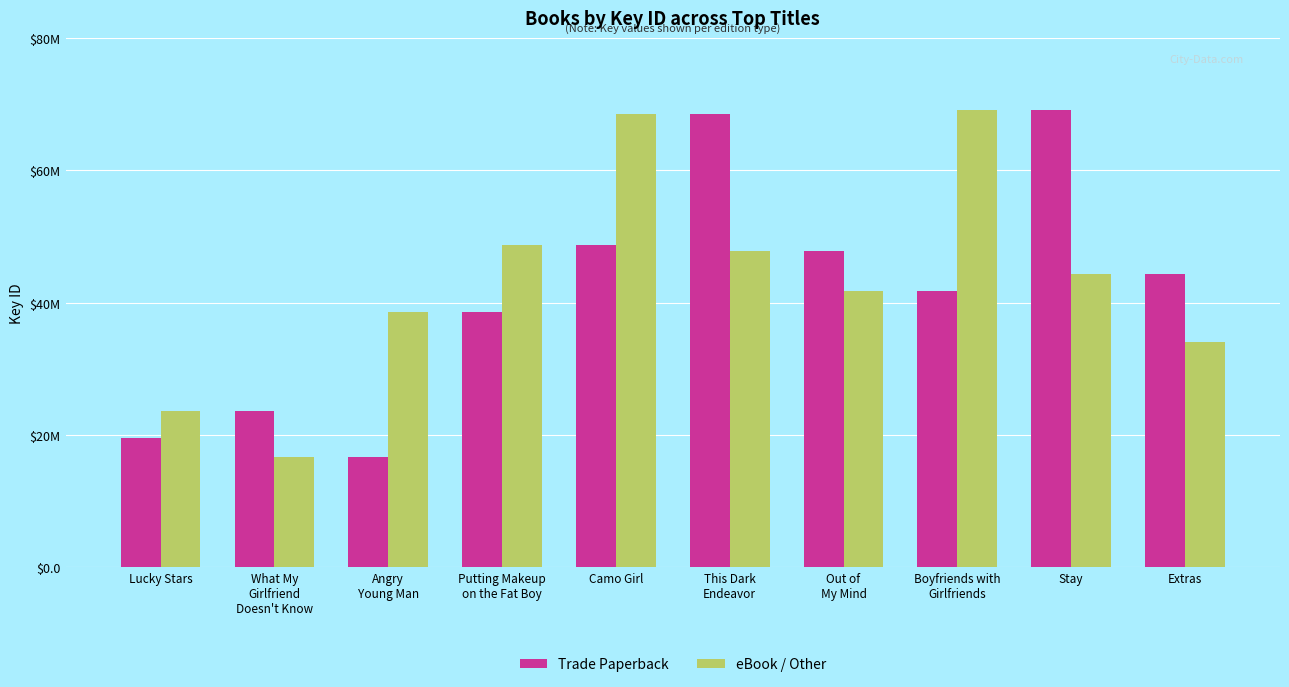

What are all the series names shown in the legend?

Trade Paperback, eBook / Other